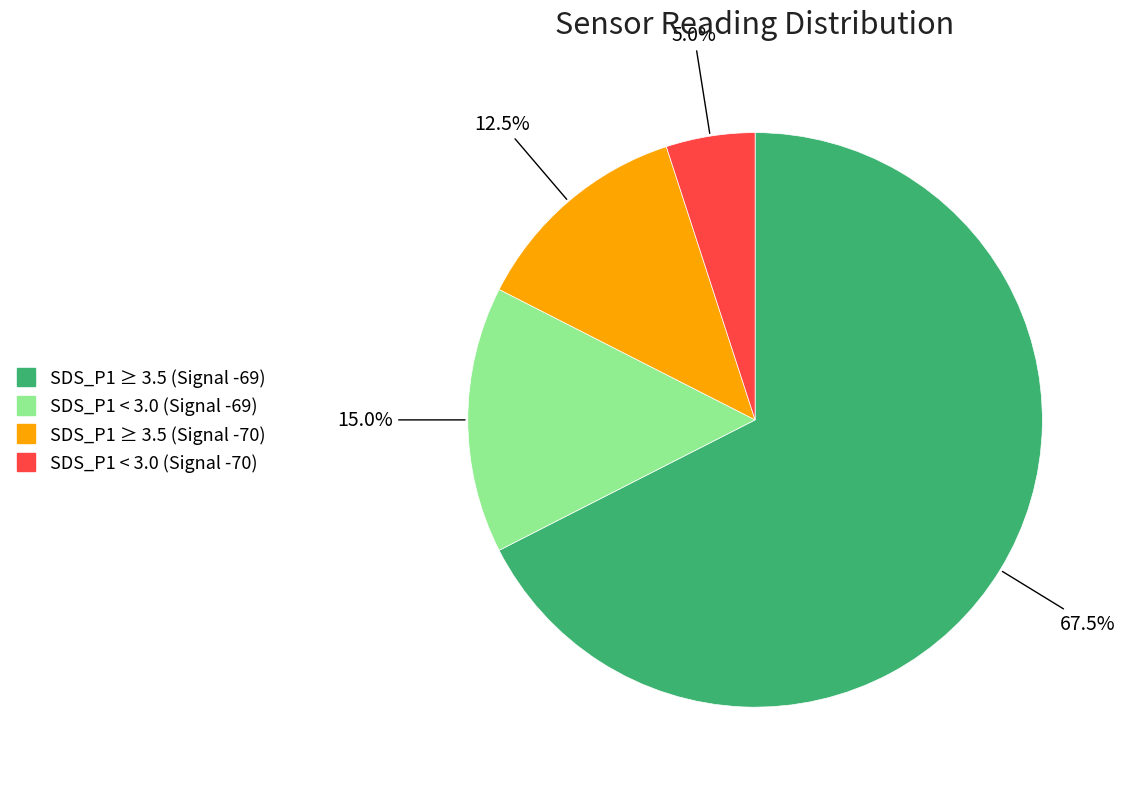

Does any single category account for the majority?

Yes